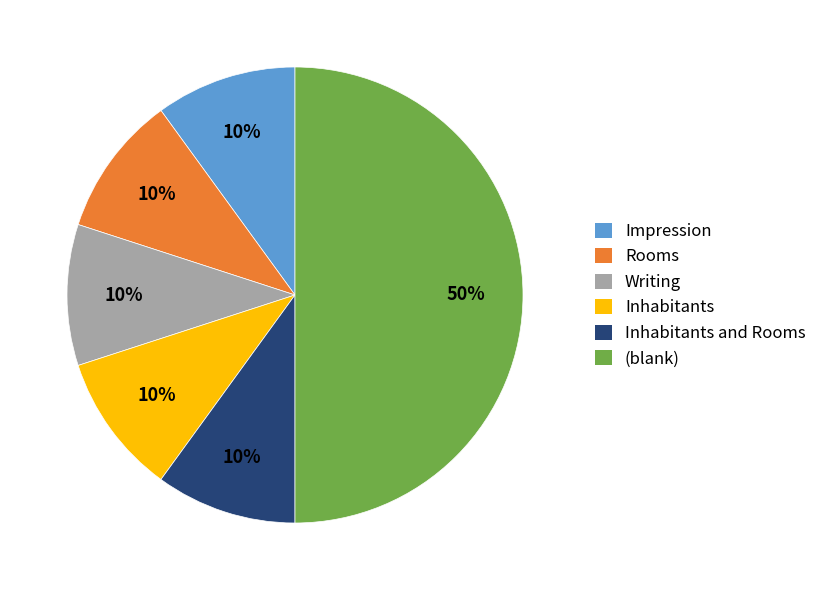

Approximately how many times larger is the value at Impression compared to Inhabitants?

1.0